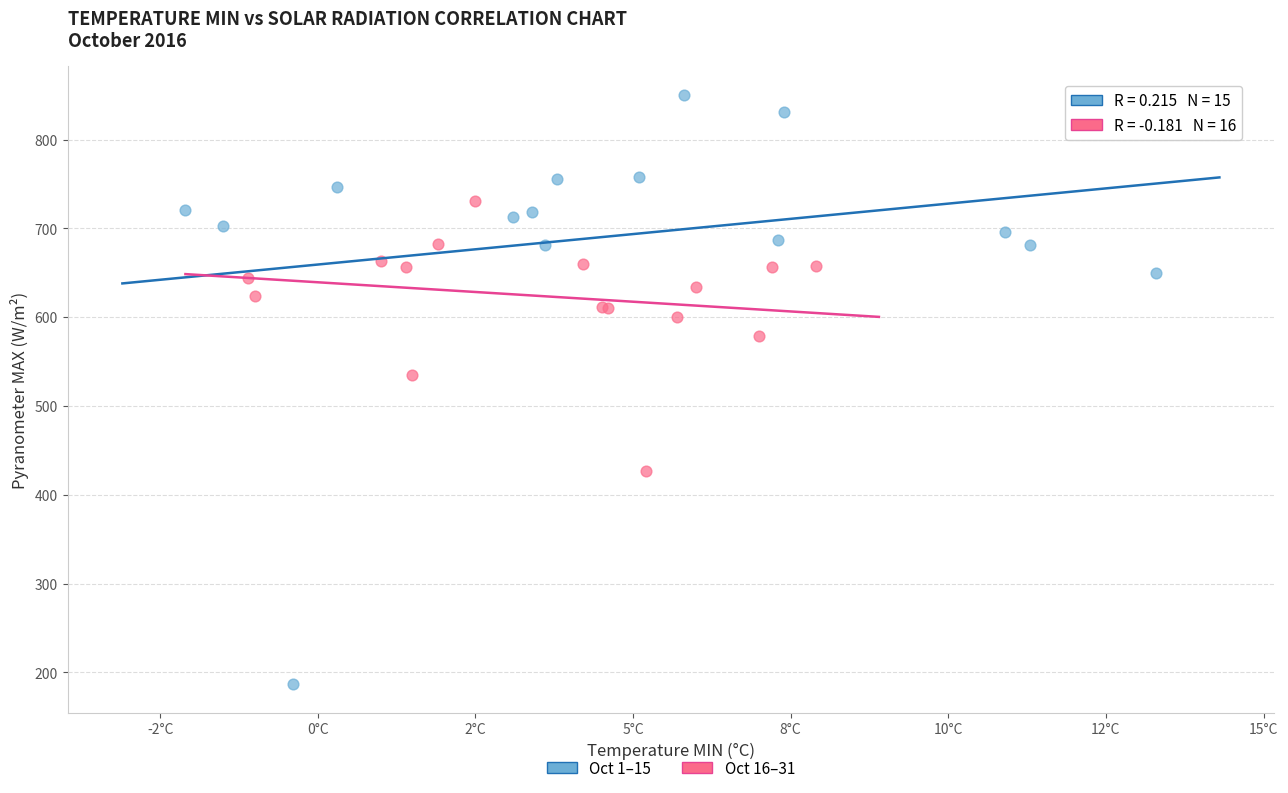

Which series reaches the minimum Y coordinate?

Oct 1–15